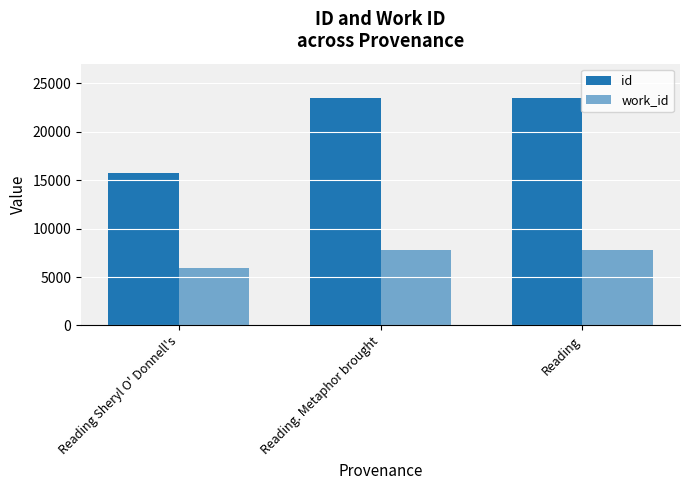

The id series shows 42152 at Reading. Metaphor brought. True or false?

False